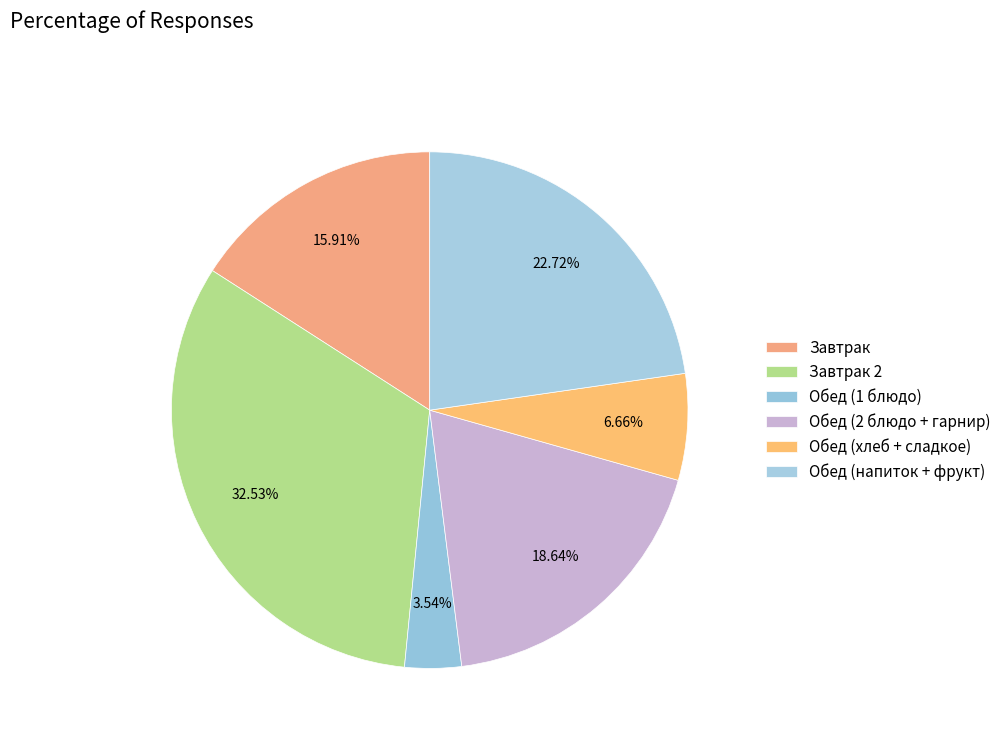

How many segments does this pie chart have?

6